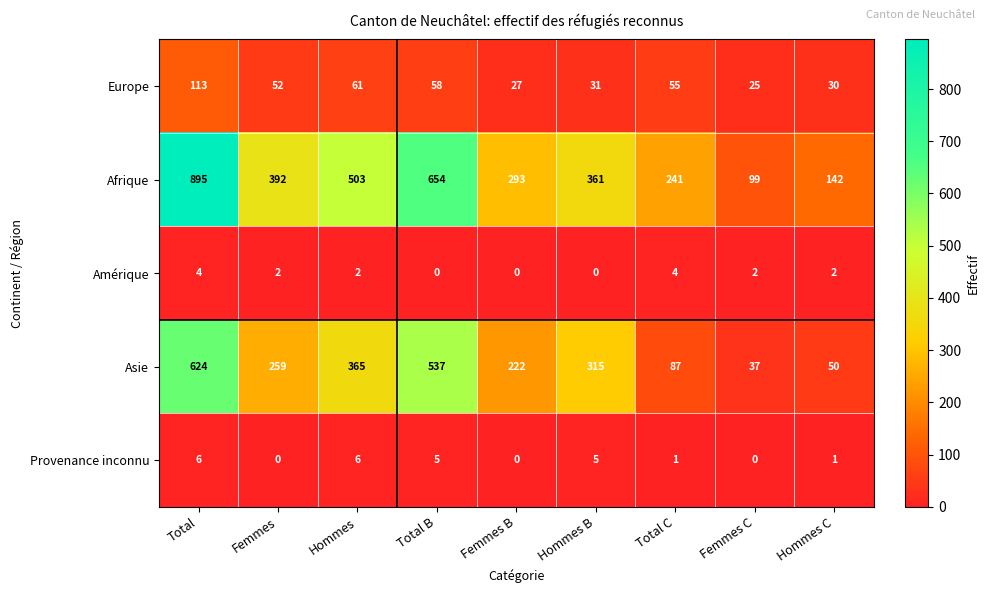

Is it true that Asie equals 128 at Total B?

False